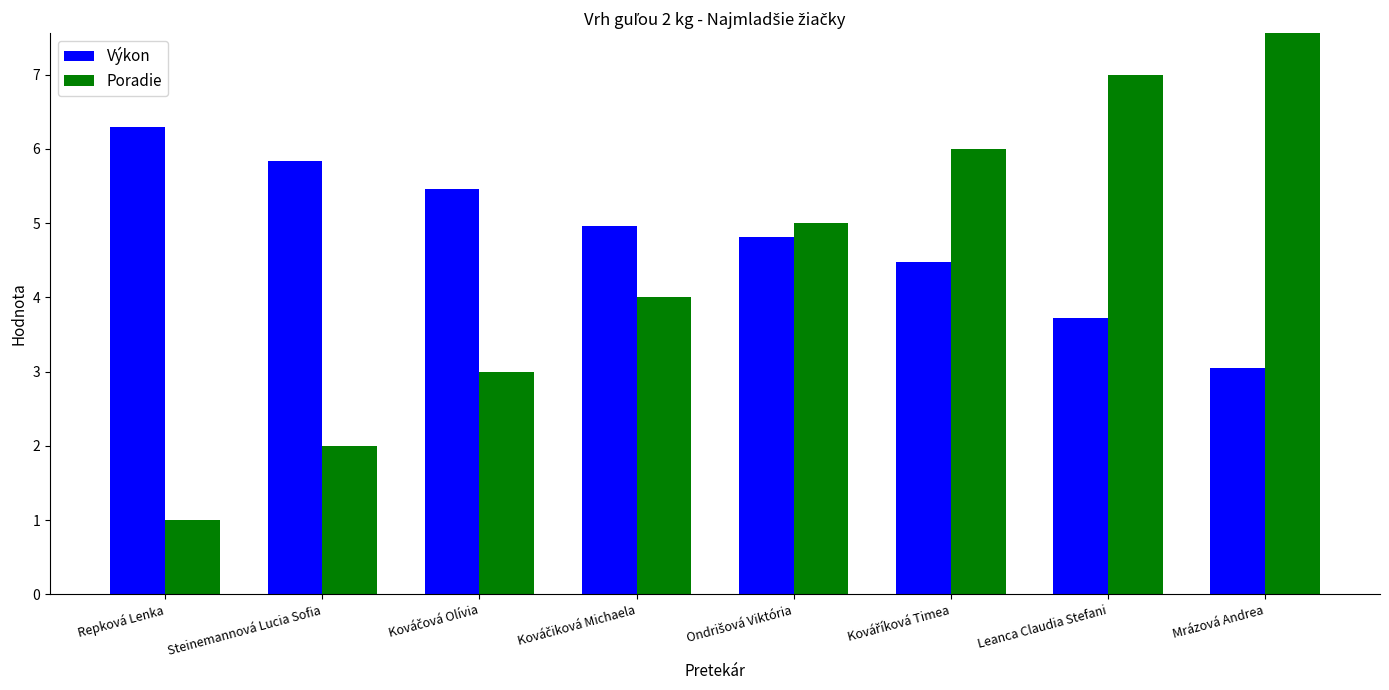

What is the sum of the Výkon values at Steinemannová Lucia Sofia and Mrázová Andrea?

8.9